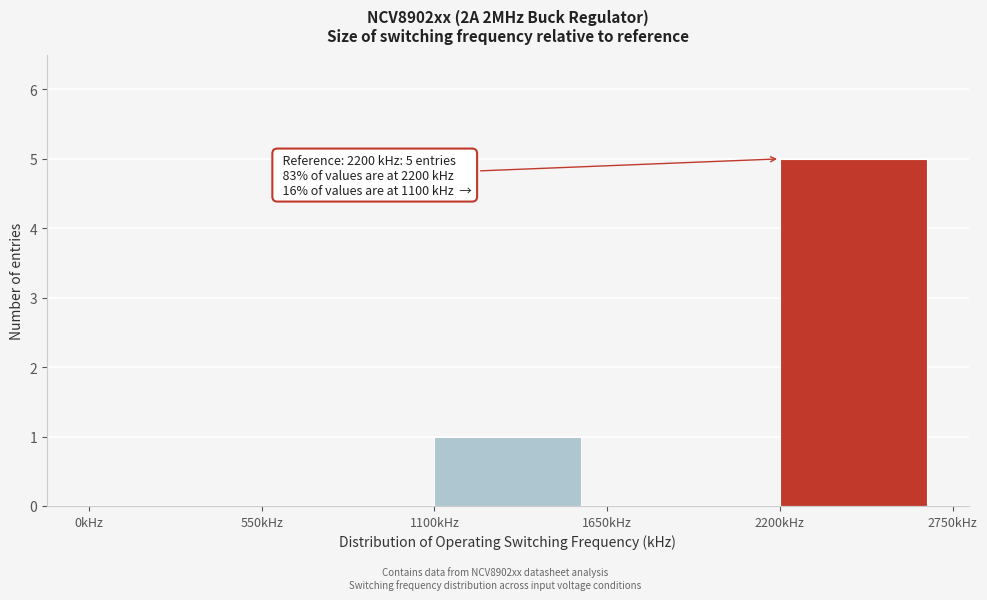

Over which range of the x-axis is the bar tallest?

2200 to 2750